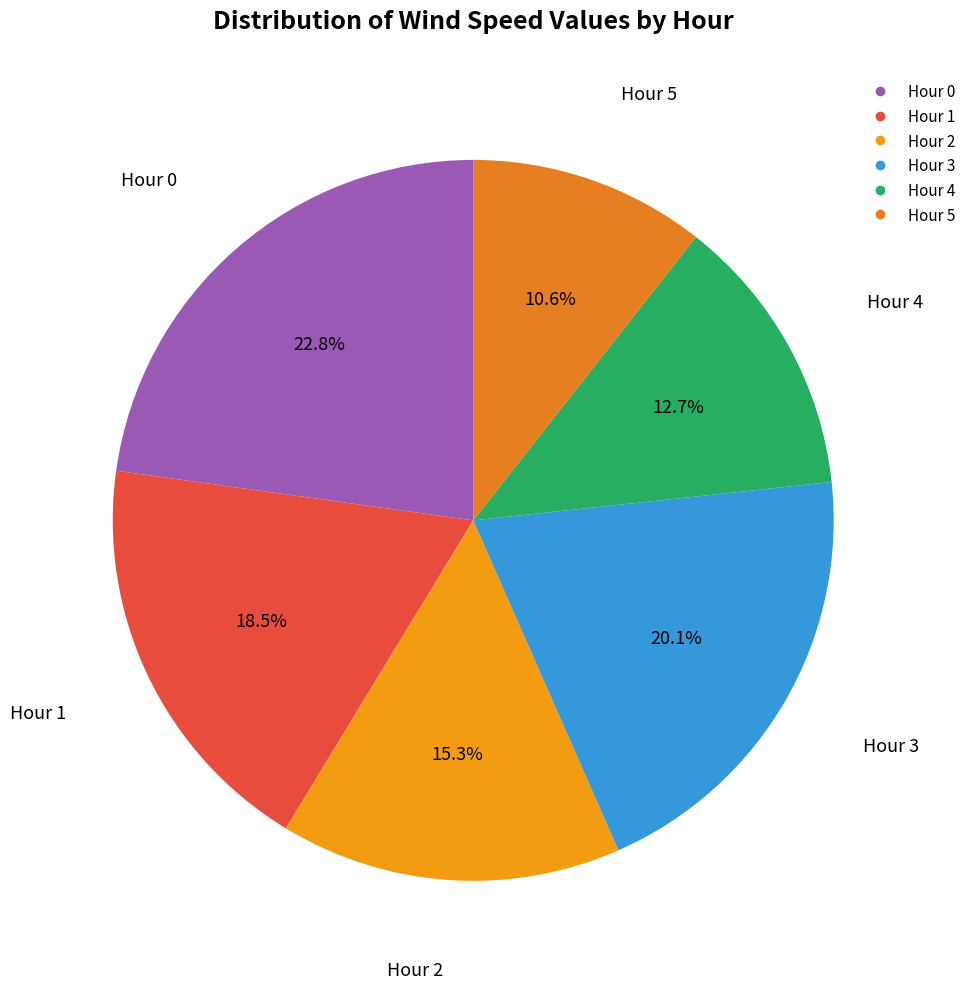

Is there any slice that represents more than half of the pie?

No